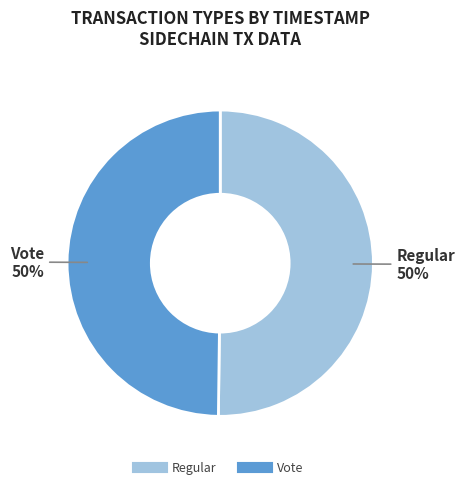

To the nearest percent, what percentage of the pie is Vote?

50%